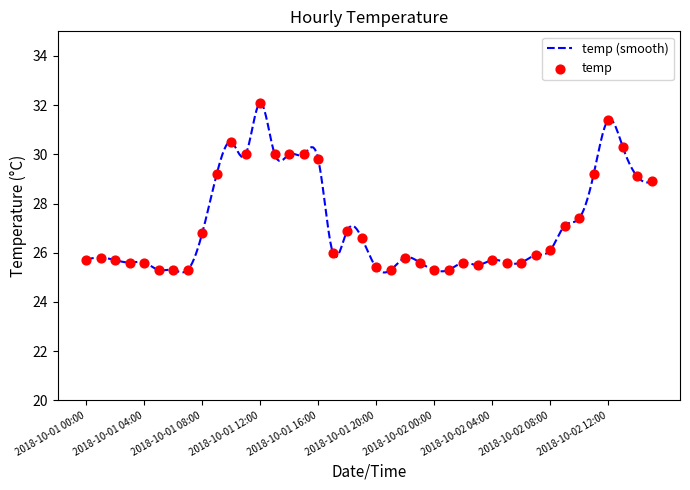

What is the change in value from 2018-10-02 04:00 to 2018-10-02 11:00?

+3.5